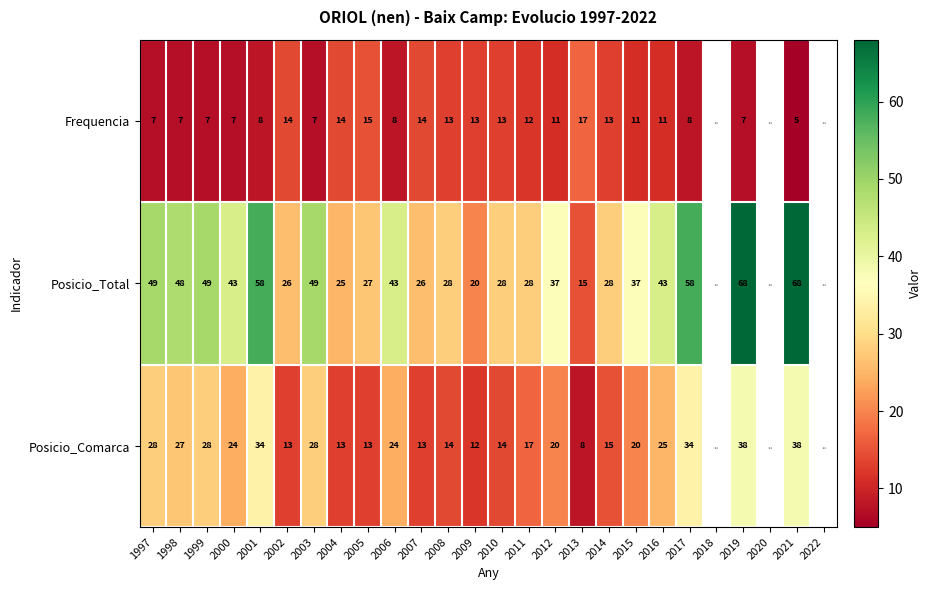

Is the value of Frequencia at 1999 greater than the value of Posicio_Total at 2014?

No